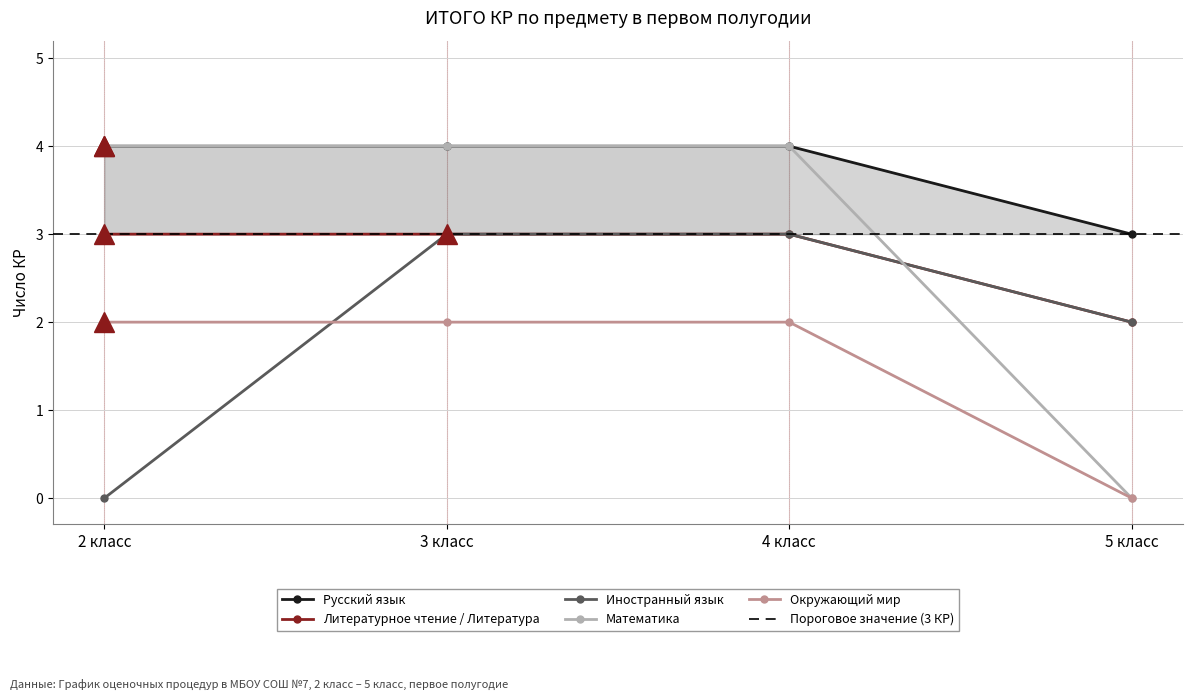

What is the label of the 3rd point from the right?

3 класс